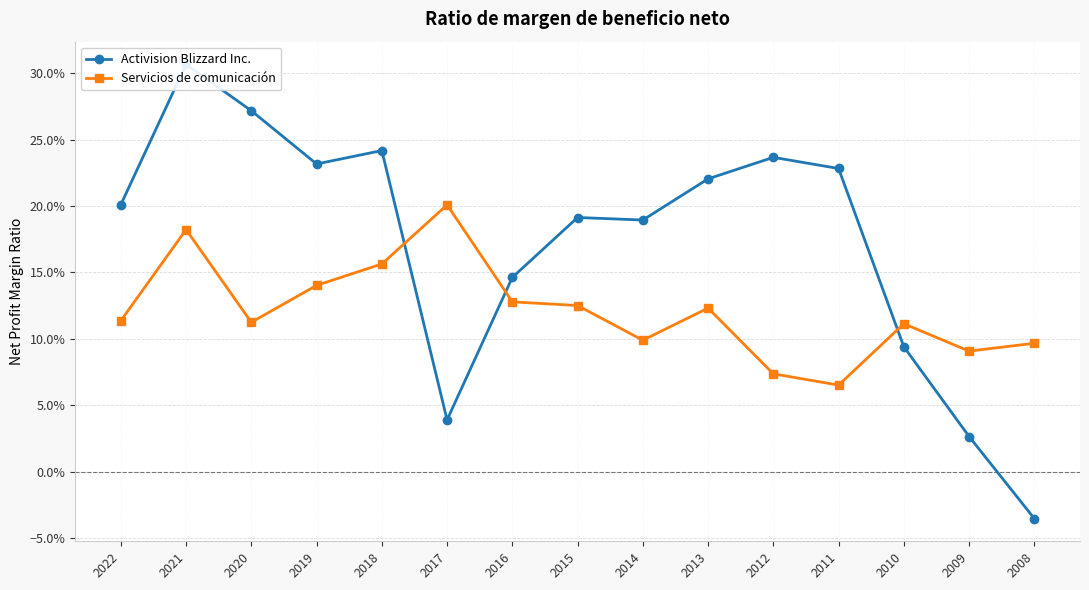

The value of Servicios de comunicación at 2022 is 0.1. True or false?

True